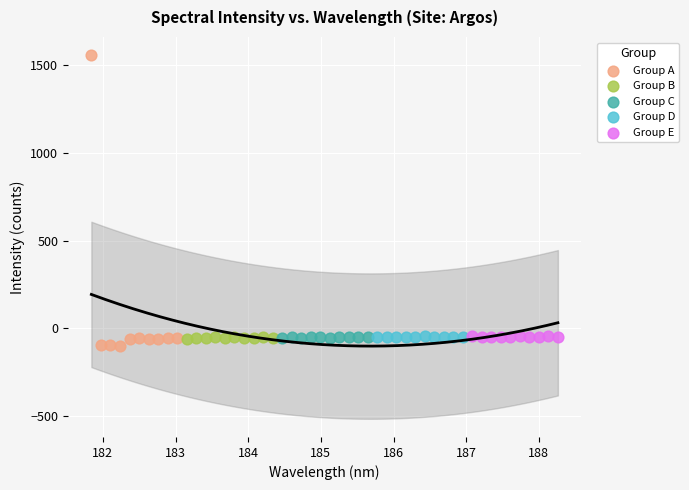

Which series contains the highest Y value?

Group A